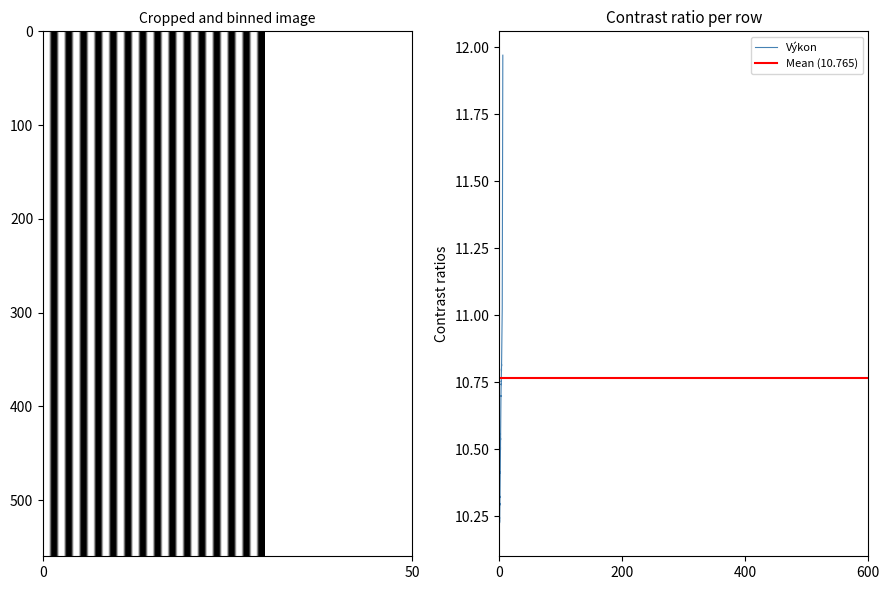

Count the number of data series in this chart.

2